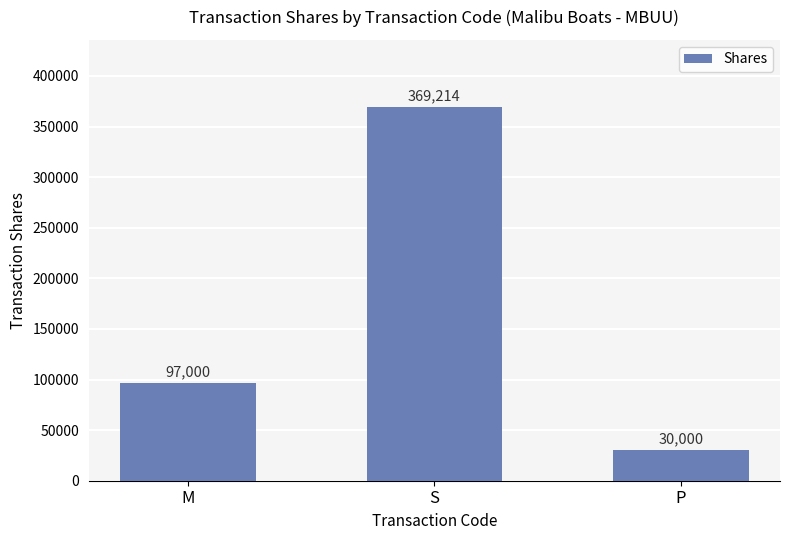

Reading left to right, what are all the values shown in this chart?

M=97000	S=369214	P=30000